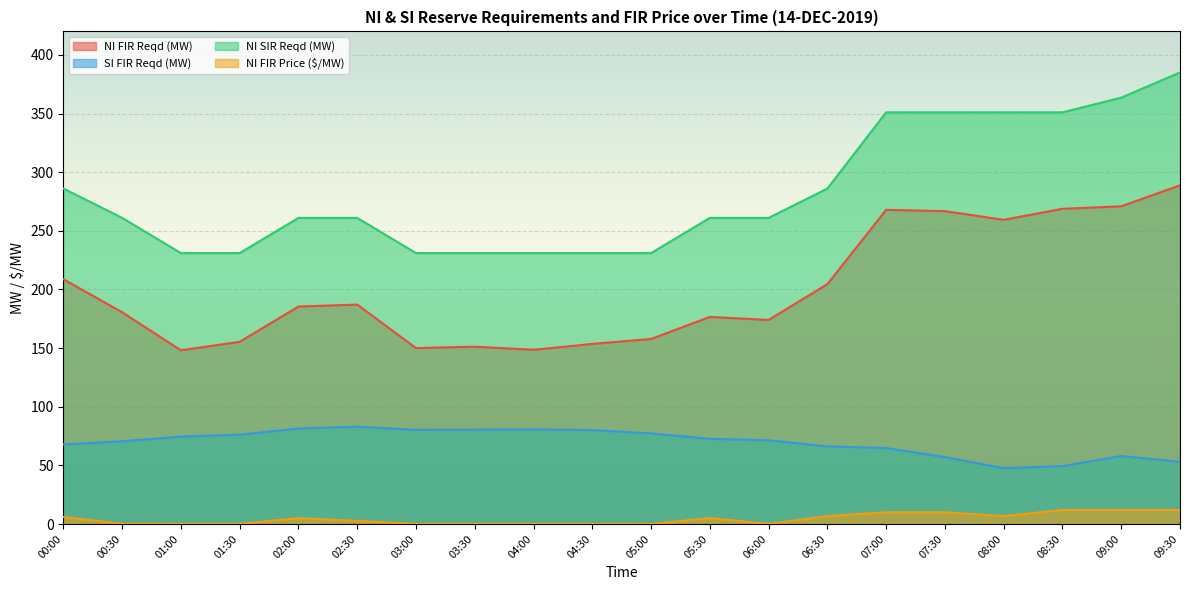

Reading left to right, what are all the values shown in this chart?

NI FIR Reqd (MW): 208.7	180.5	148.1	155.3	185.4	187.1	150.0	151.2	148.5	153.6	157.8	176.6	174.0	204.5	267.9	266.8	259.4	268.8	270.9	288.8
SI FIR Reqd (MW): 67.8	70.5	74.5	76.2	81.4	83.0	80.3	80.5	80.7	80.1	77.2	72.7	71.4	66.2	64.8	57.1	47.6	49.4	58.0	53.0
NI SIR Reqd (MW): 286.0	261.0	231.0	231.0	261.0	261.0	231.0	231.0	231.0	231.0	231.0	261.0	261.0	286.0	351.0	351.0	351.0	351.0	363.5	385.0
NI FIR Price ($/MW): 6.0	0.2	0.1	0.1	5.1	2.7	0.1	0.1	0.1	0.1	0.1	5.1	0.1	6.8	10.1	10.1	6.8	12.0	12.0	12.0